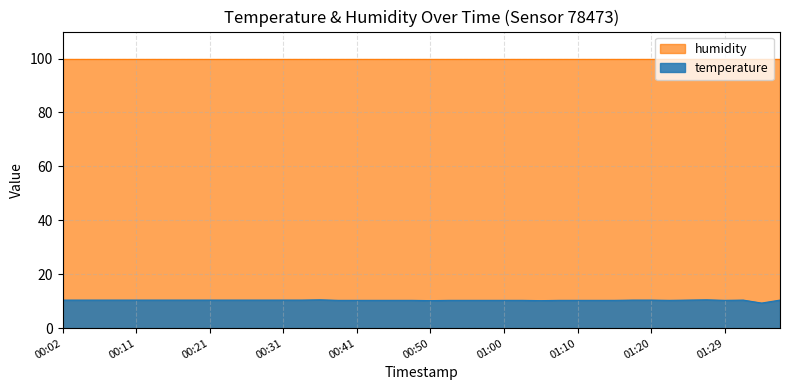

What is the label of the 40th point from the left?

01:37